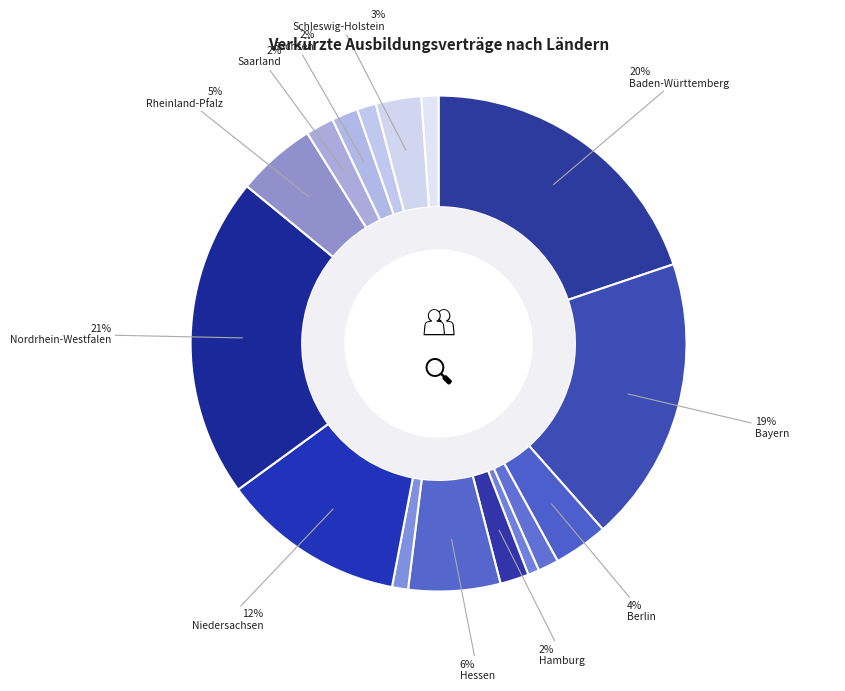

Count the number of slices in the pie.

16